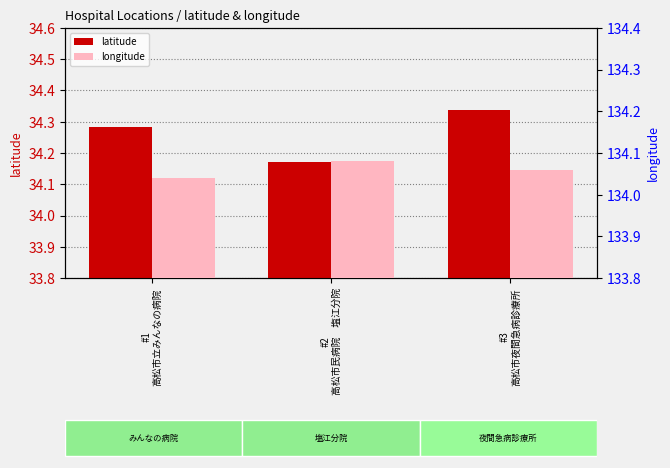

What is the sum of all longitude values?

402.2